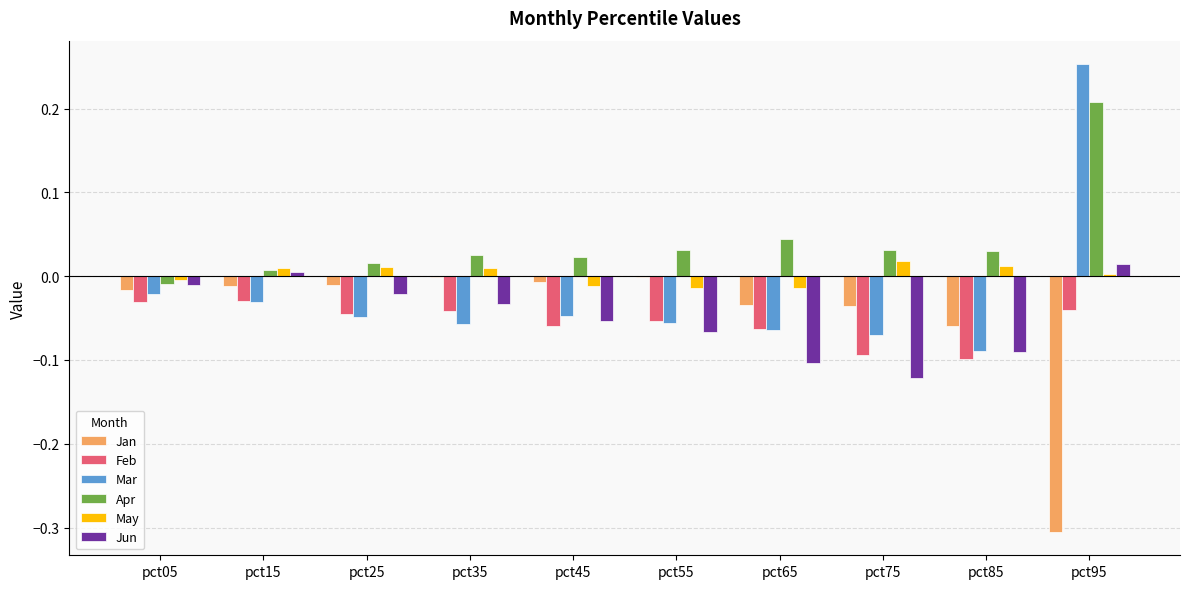

Which series changed the most between pct45 and pct75?

Jun